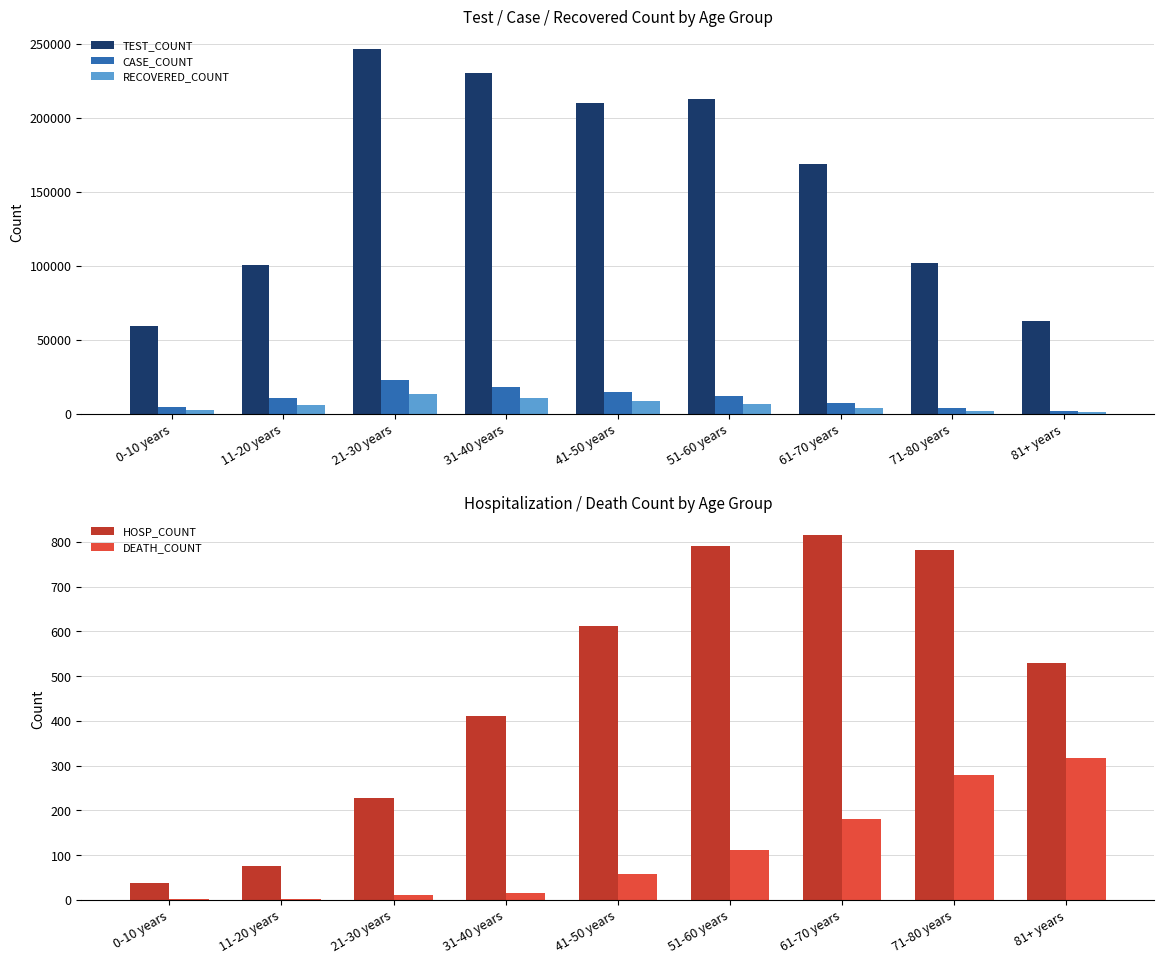

How many bars are there in total?

45